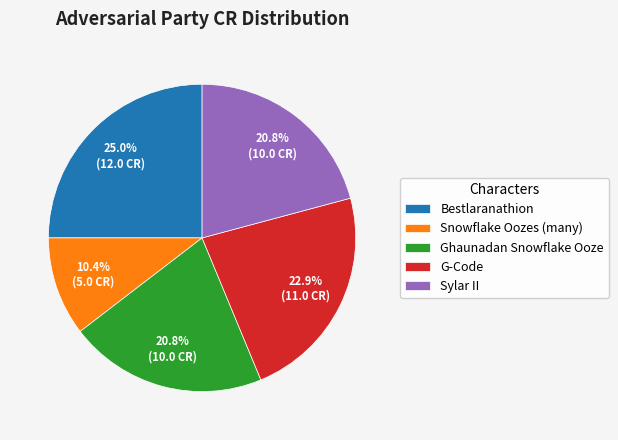

To the nearest percent, what is the average slice percentage?

20%